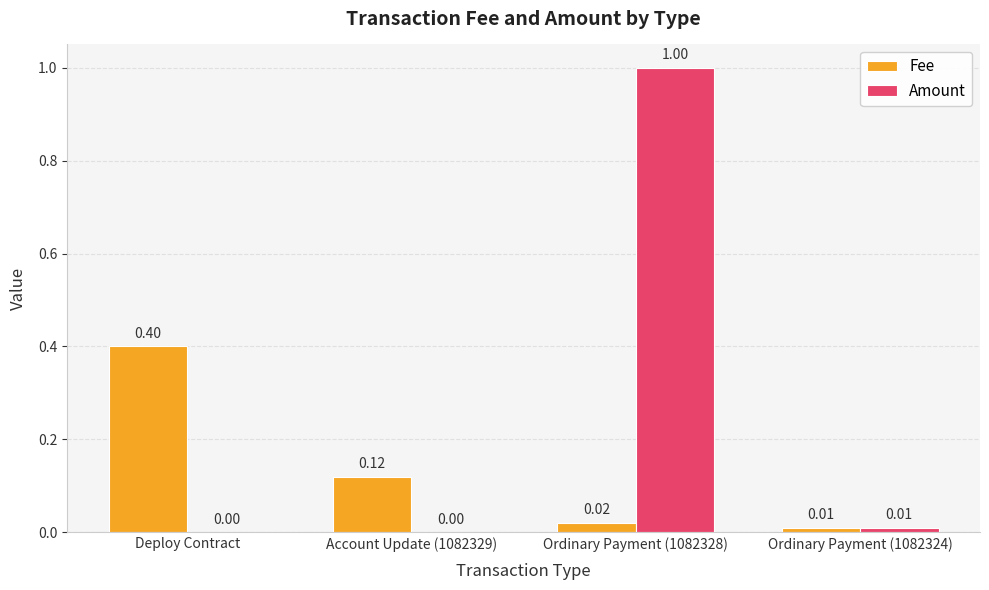

What are all the series names shown in the legend?

Fee, Amount